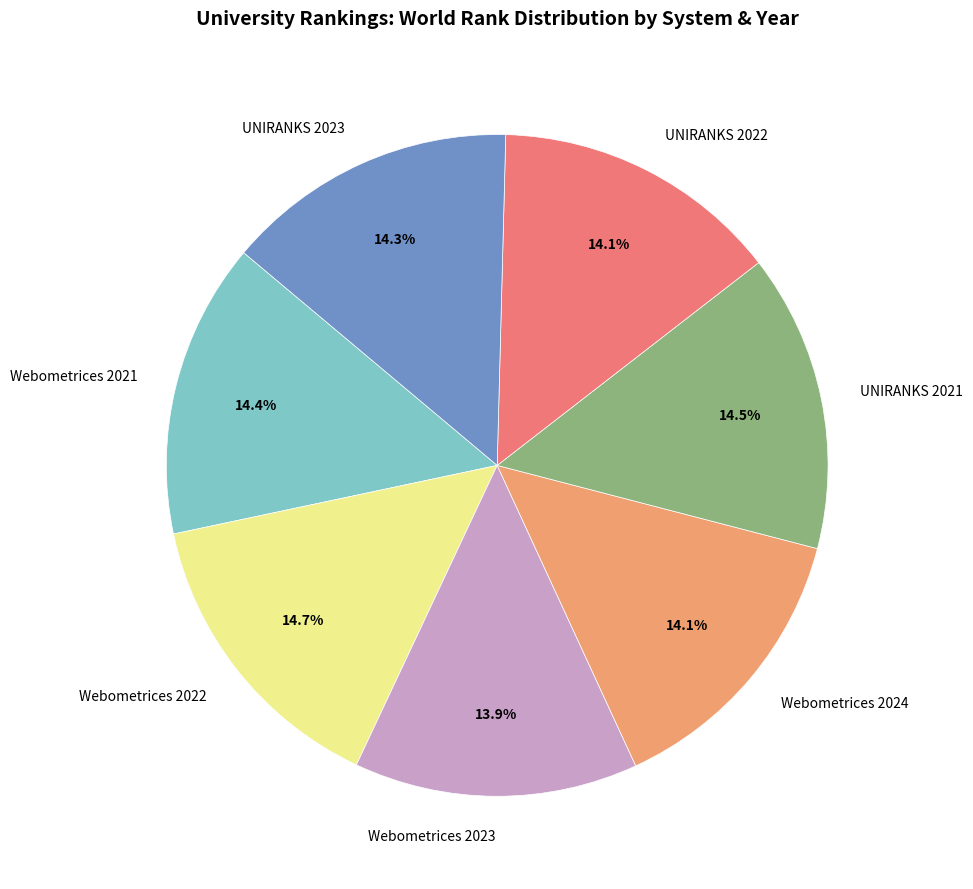

To the nearest percent, what is the average slice percentage?

14%